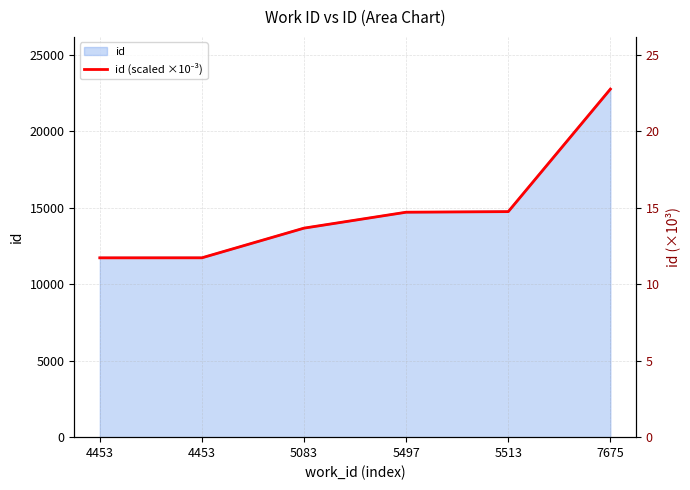

Reading left to right, list all the values displayed in this chart.

11.7	11.7	13.7	14.7	14.8	22.8